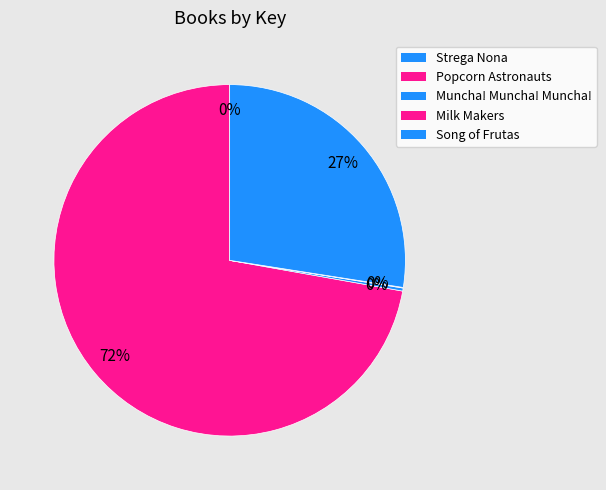

What percentage do Song of Frutas and Popcorn Astronauts together represent?

99.7%